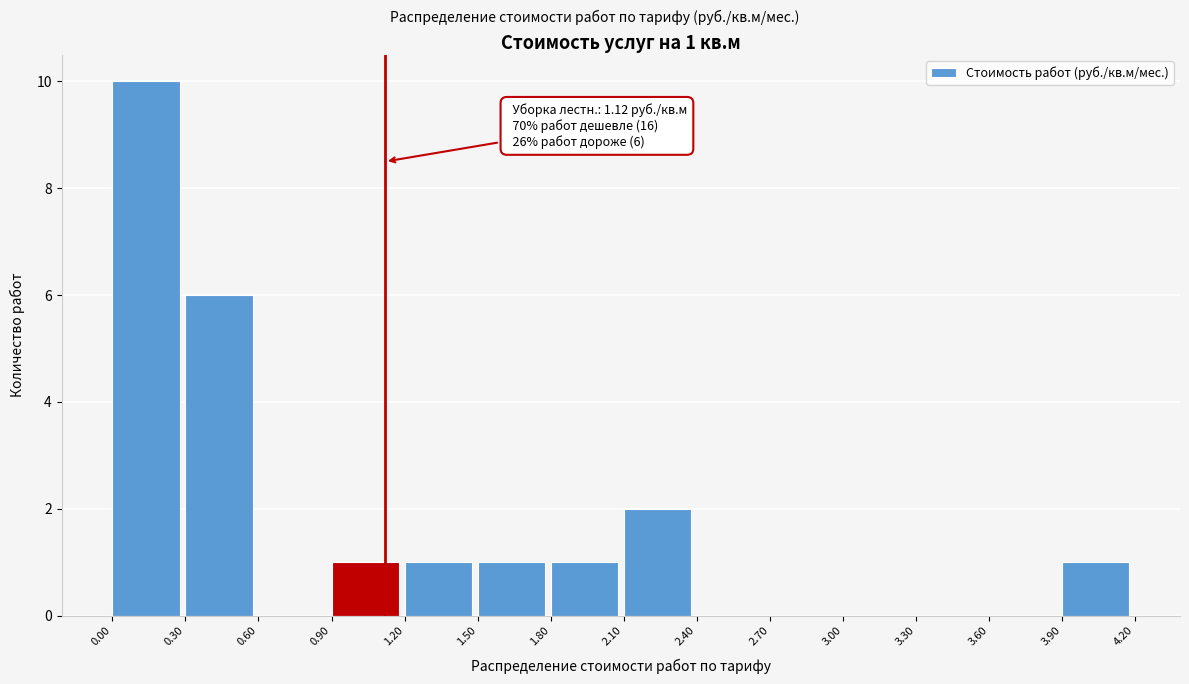

Which range on the x-axis has the tallest bar?

0.00 to 0.30